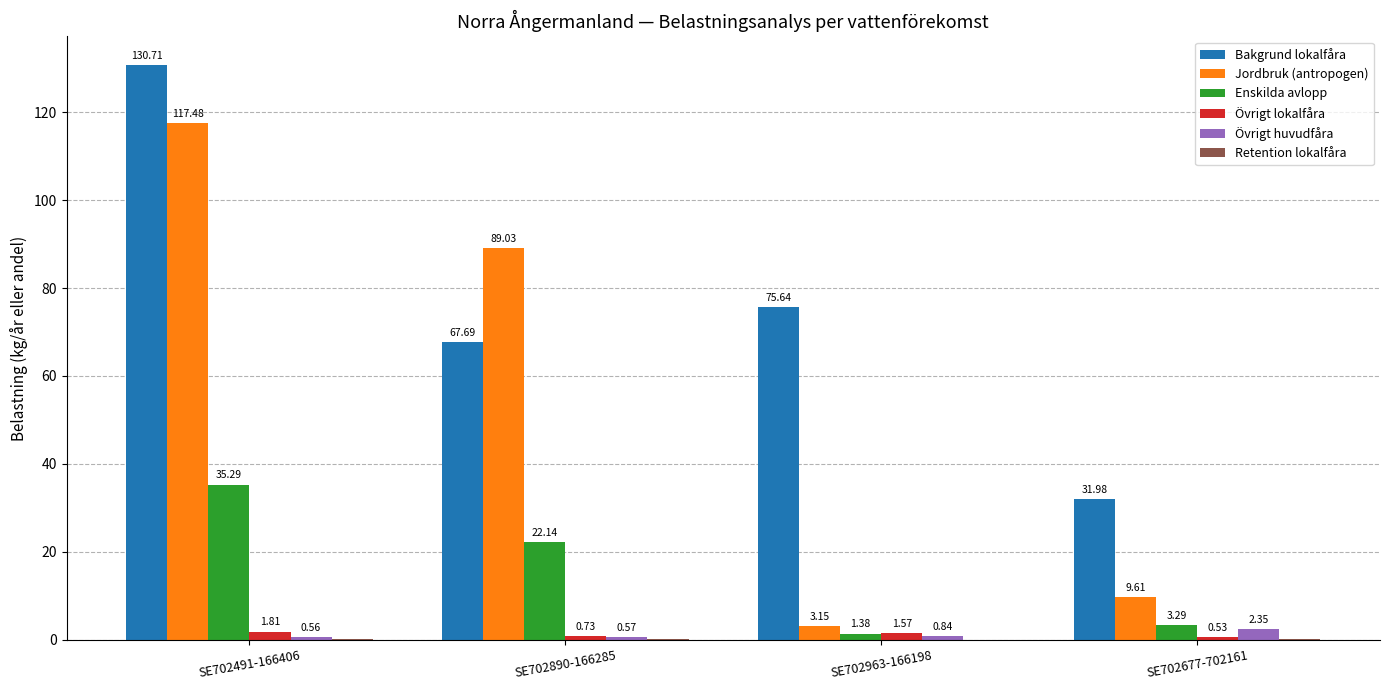

What is the sum of all Övrigt lokalfåra values?

4.6